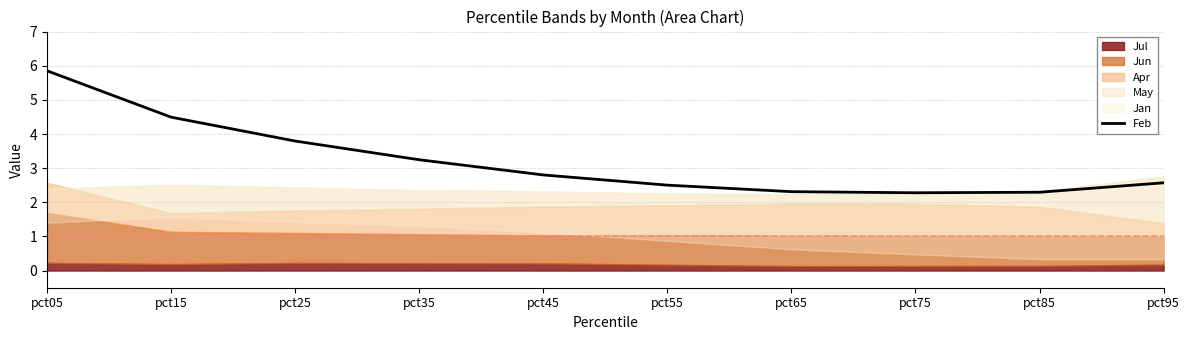

How many data points does each series have?

10